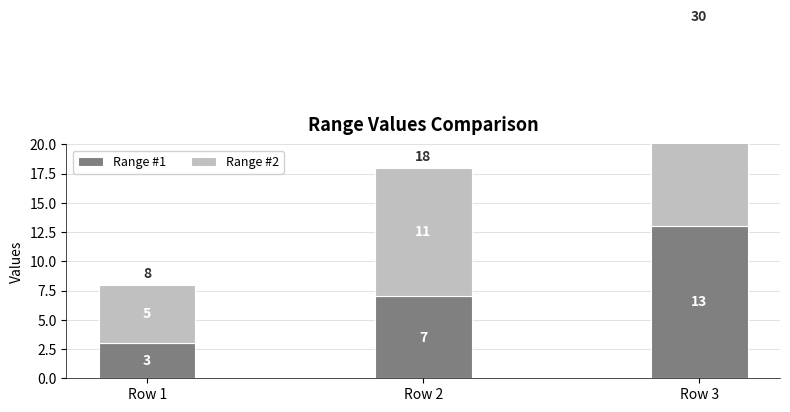

At how many categories does at least one series exceed 12?

1